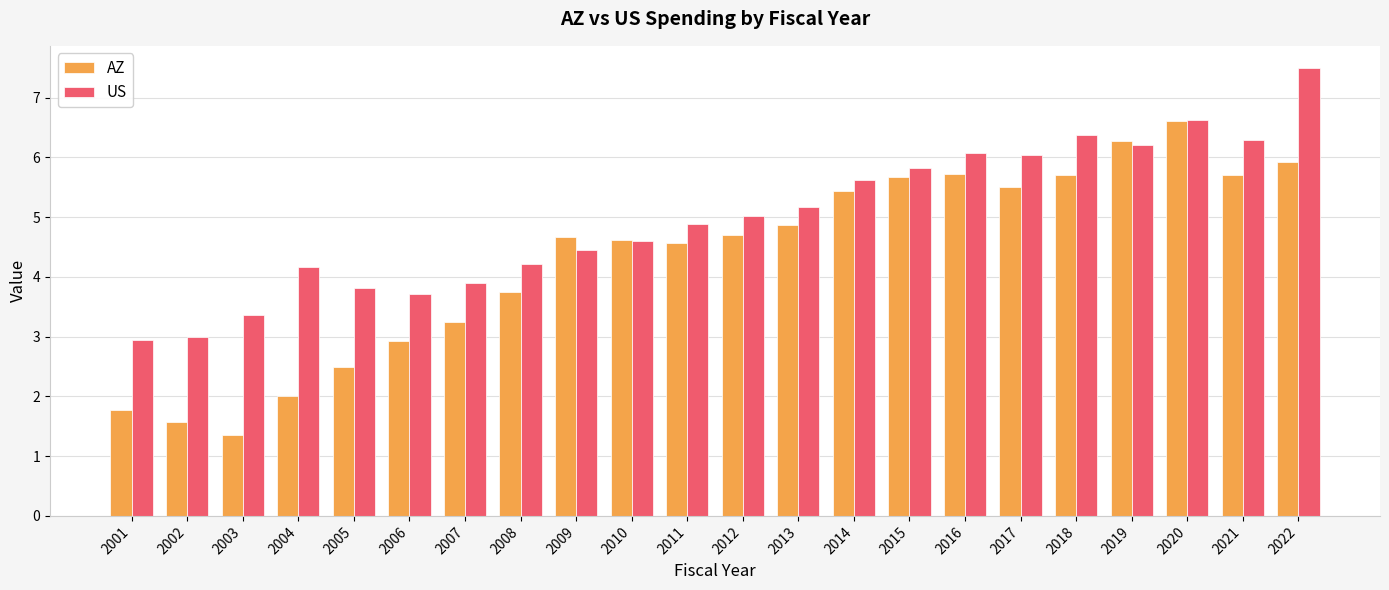

At which category is the sum across all series the highest?

2022